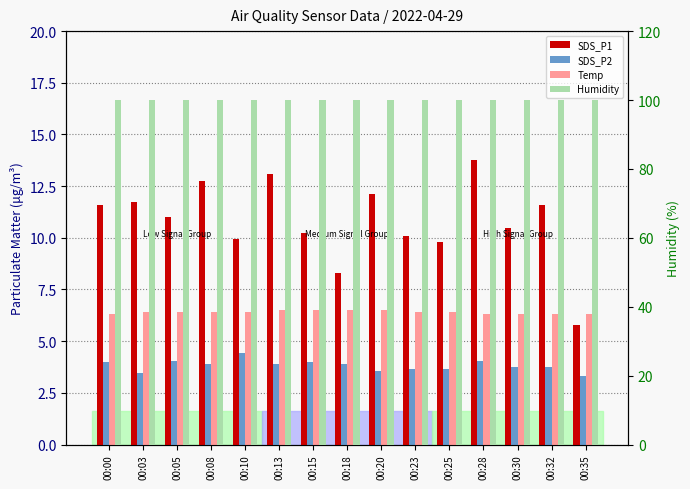

At how many categories does at least one series exceed 92?

15